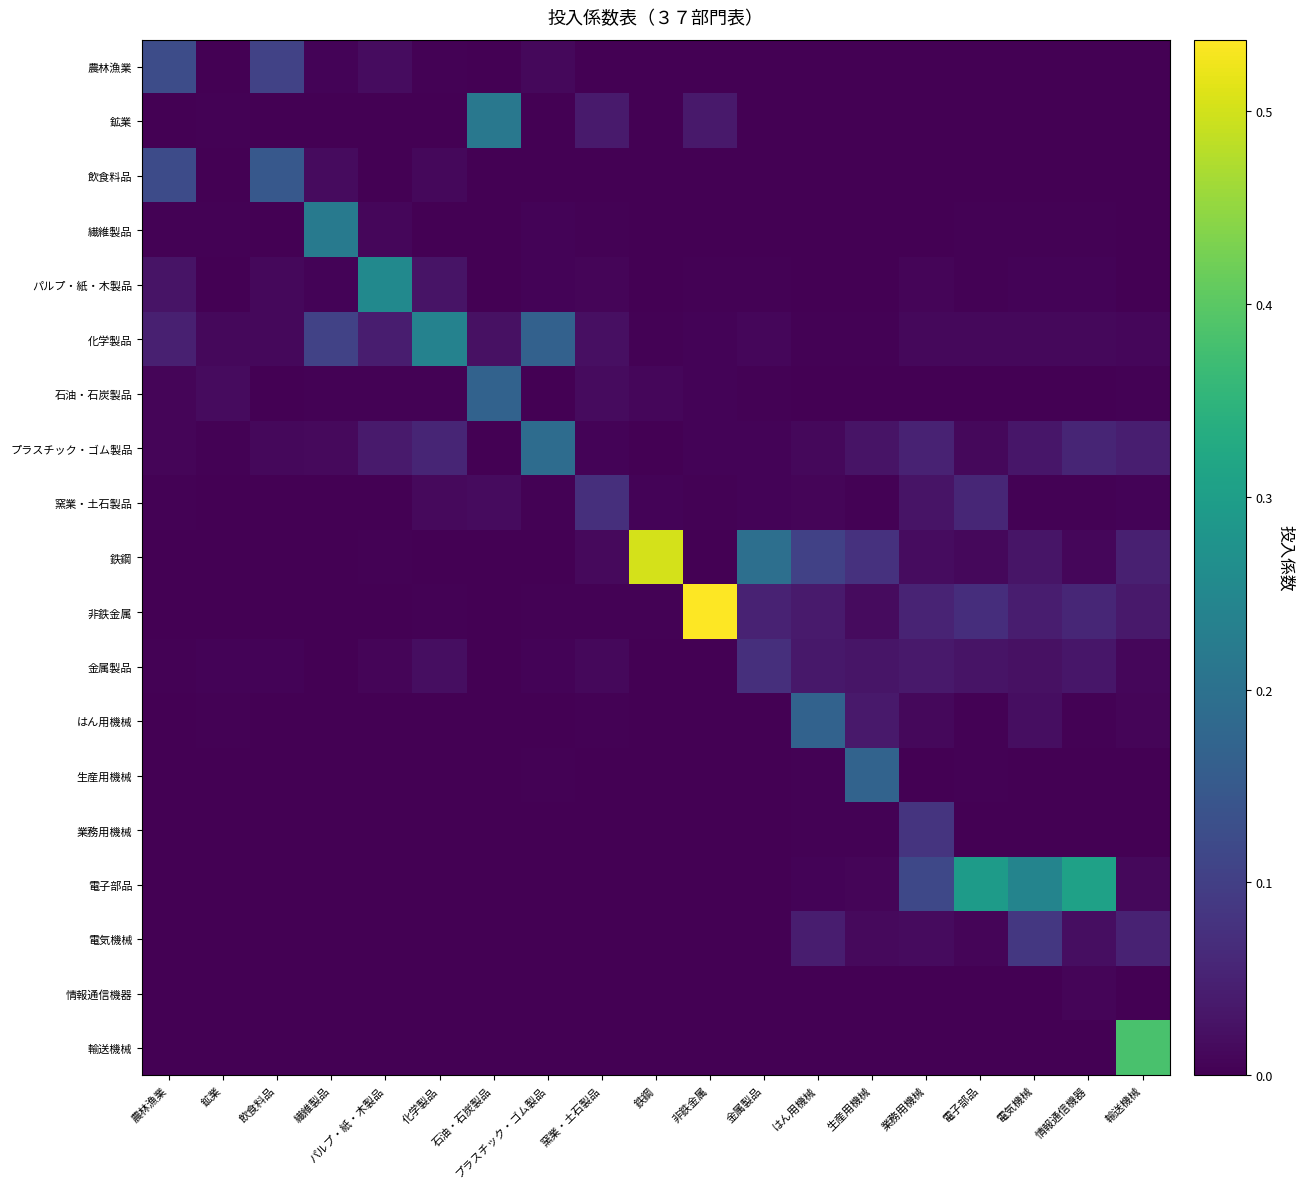

Which series has the largest range (max minus min)?

非鉄金属